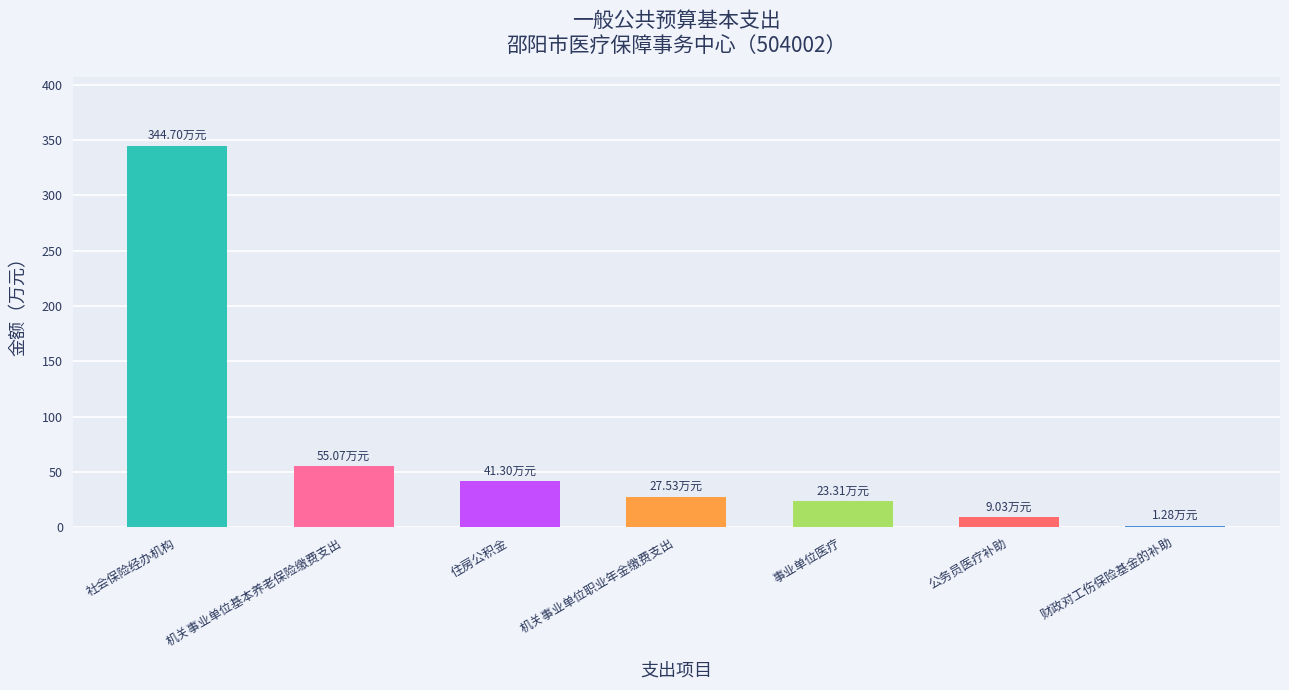

Which category has the lowest value across all series?

财政对工伤保险基金的补助